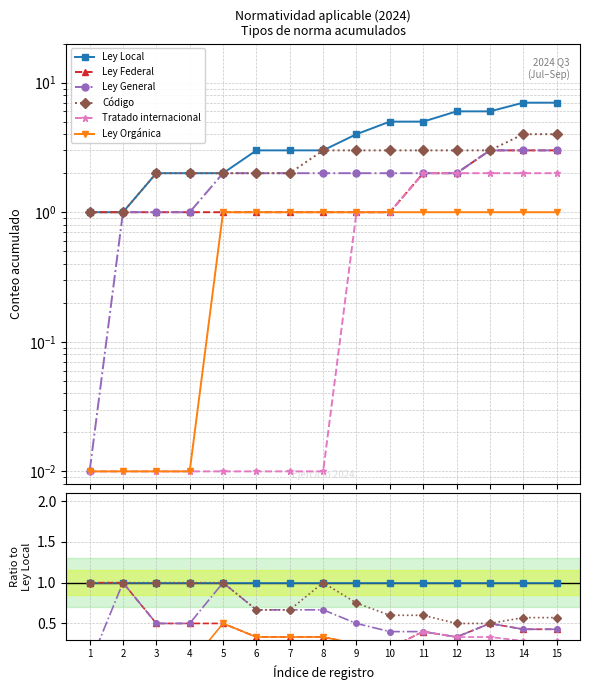

True or false: Tratado internacional and Ley Local cross at least once.

False